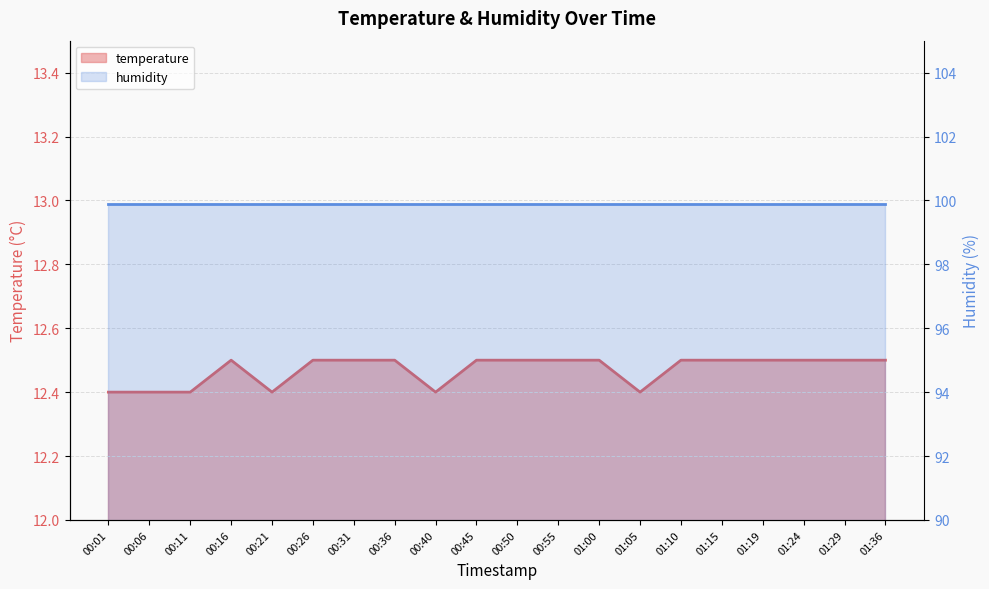

True or false: there are more than 0 points higher than both neighbors.

True